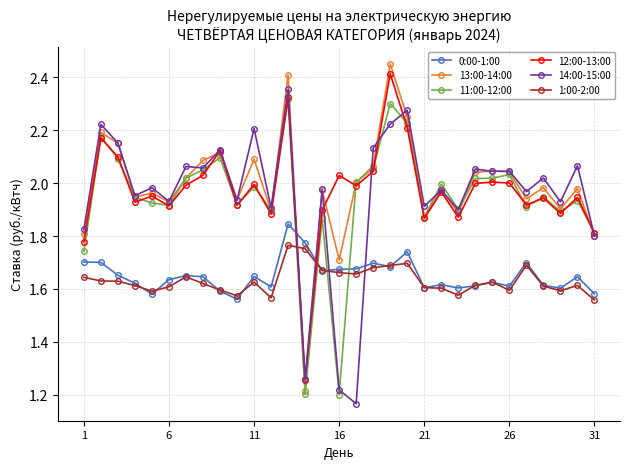

At how many categories does at least one series exceed 1?

31